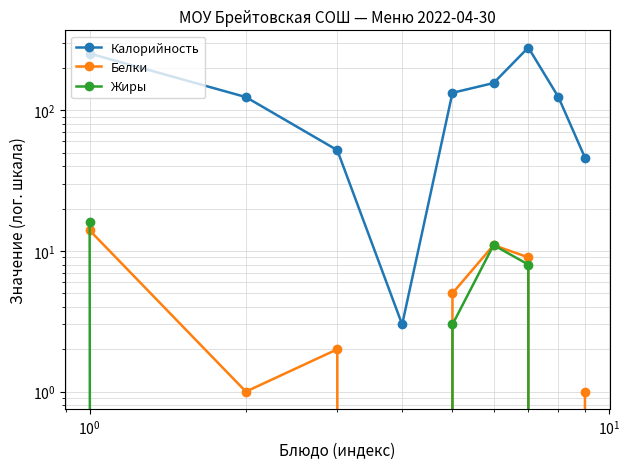

Which series has the largest total across all categories?

Калорийность